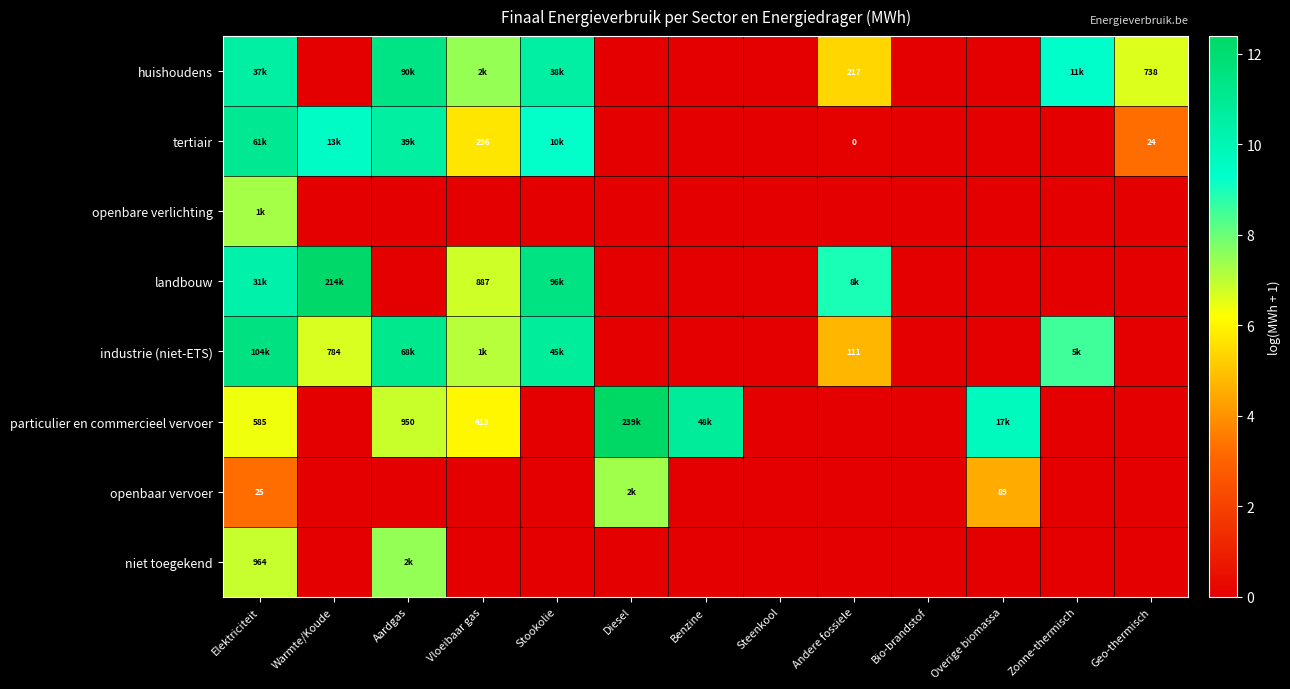

What is the difference between the landbouw values at Elektriciteit and Stookolie?

1.1